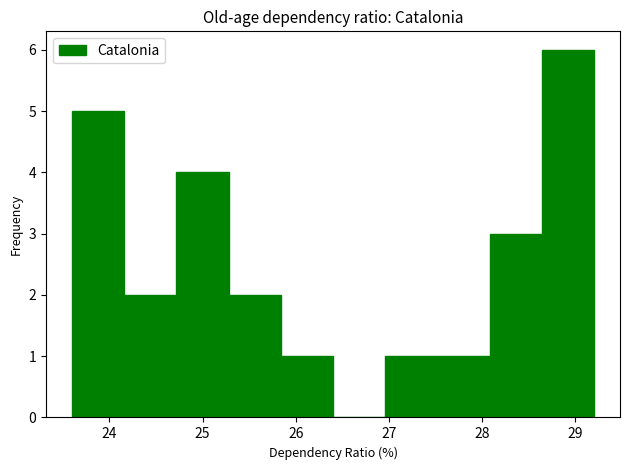

Reading left to right, list every bar in this chart as the range it spans on the x-axis followed by its height. Neither the bar edges nor the heights are printed on the chart, so give them approximately, as read against the axes.

23.60 to 24.16: 5
24.16 to 24.72: 2
24.72 to 25.28: 4
25.28 to 25.84: 2
25.84 to 26.40: 1
26.40 to 26.96: 0
26.96 to 27.52: 1
27.52 to 28.08: 1
28.08 to 28.64: 3
28.64 to 29.20: 6